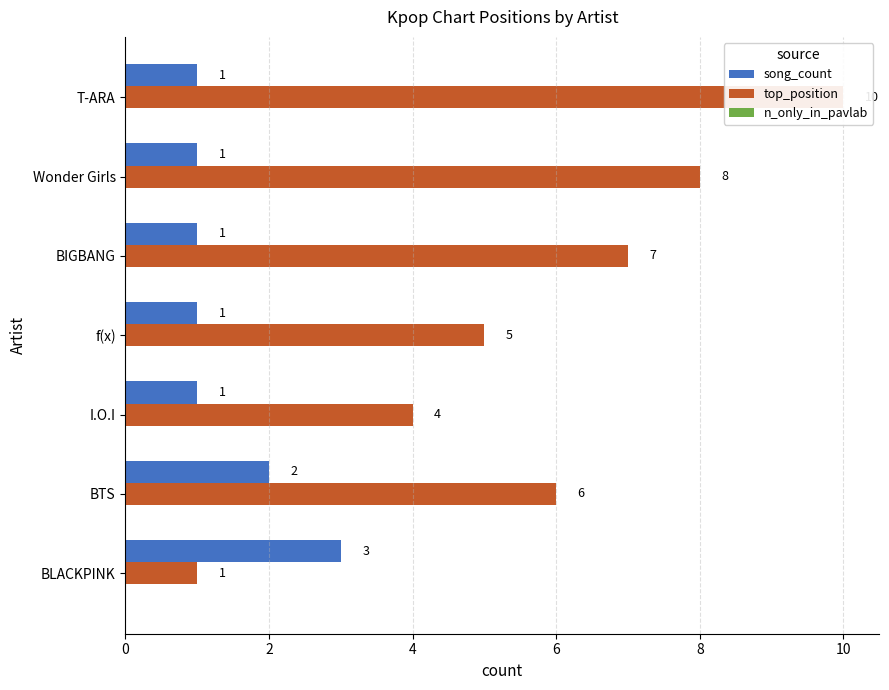

At how many categories does at least one series exceed 4?

5